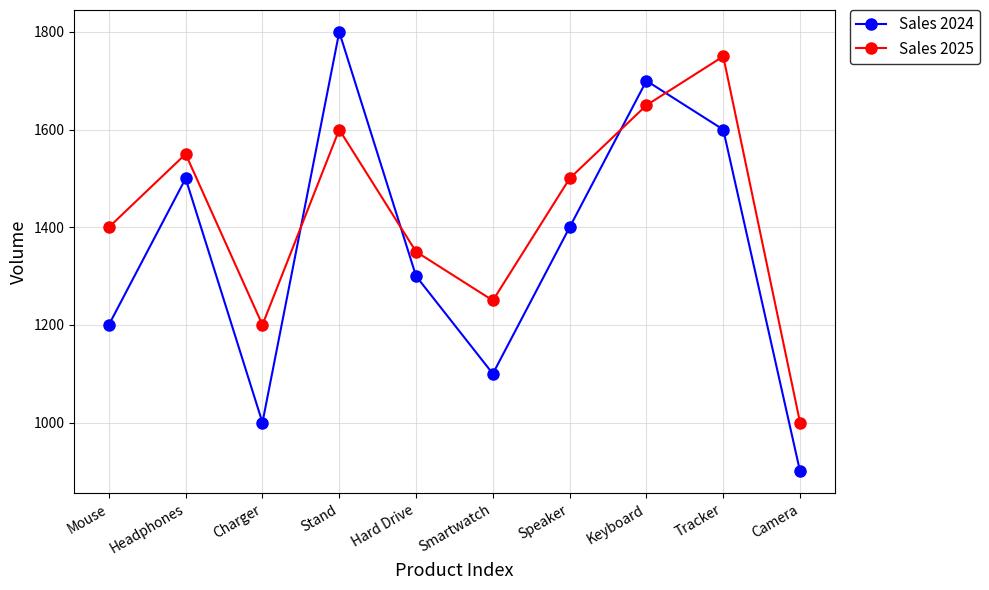

Read the Sales 2025 value at Camera.

1000